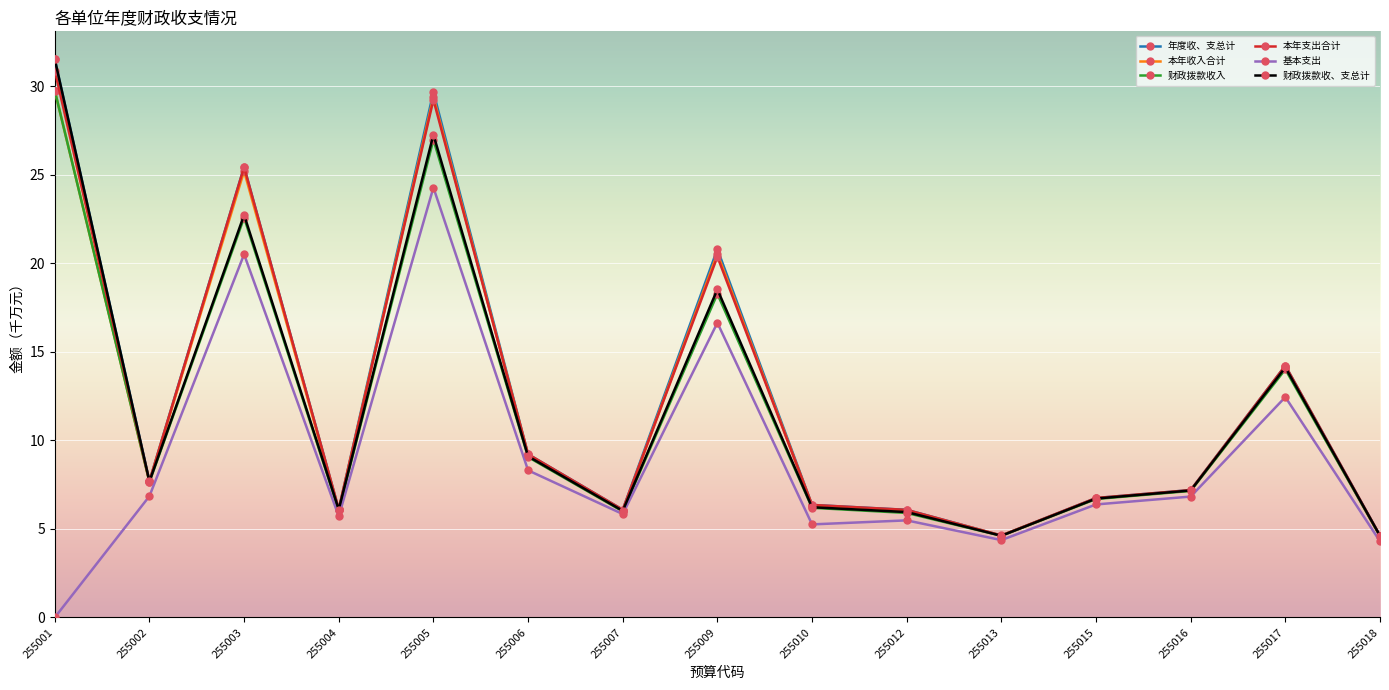

In 财政拨款收入, how many points are higher than both neighbors (excluding endpoints)?

4